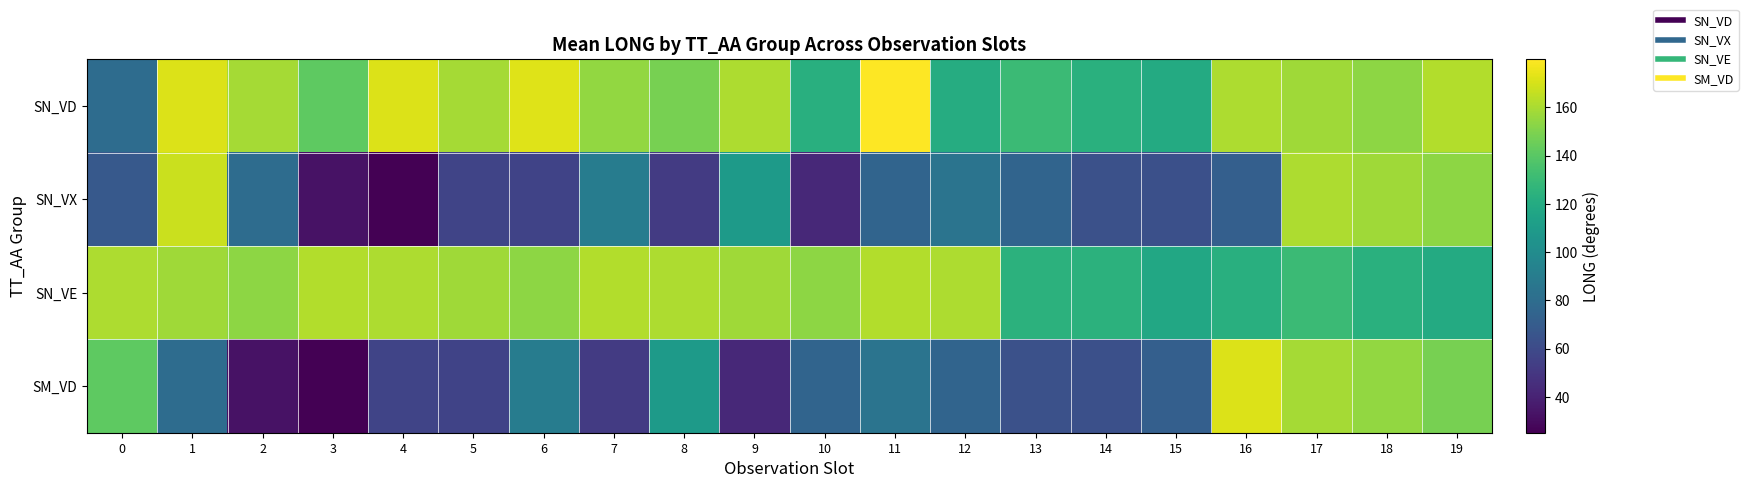

Which has a higher value, 6 or 12?

6